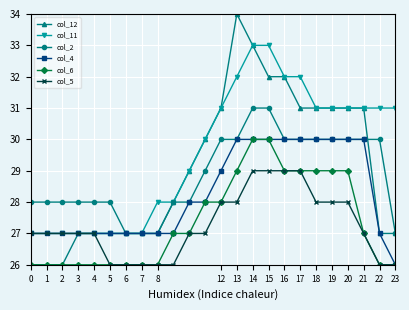

What is the value of the col_12 point at the 7th from the left?

27